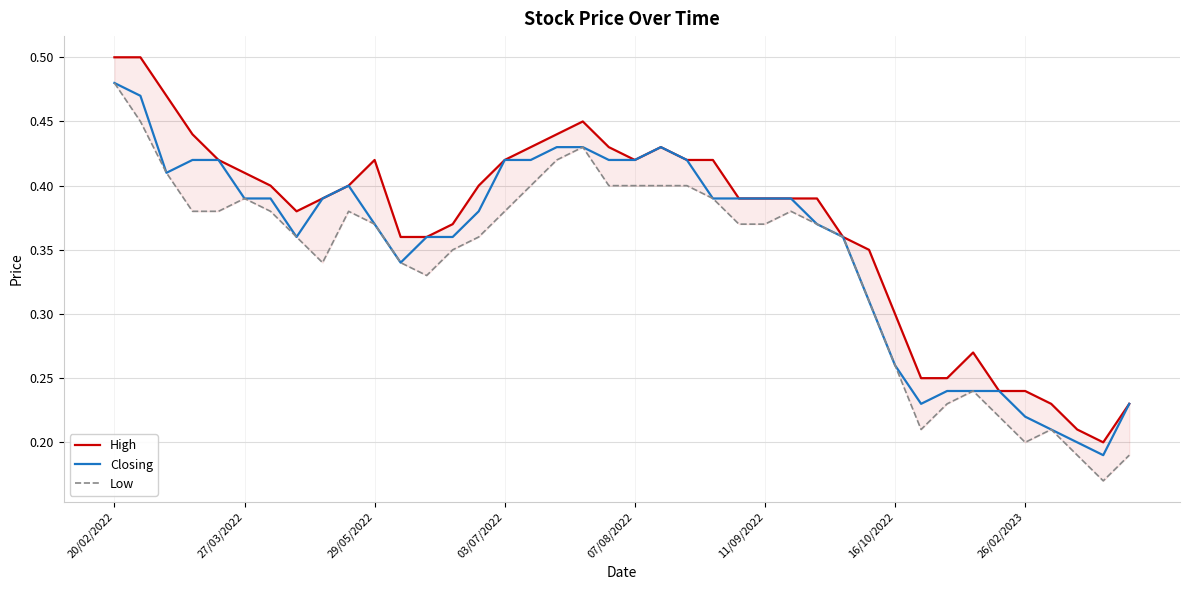

What position from the left is 9?

10